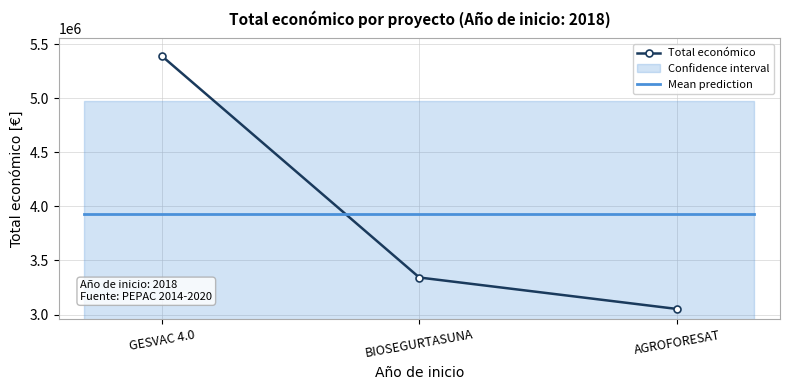

How many lines are shown in the chart?

1